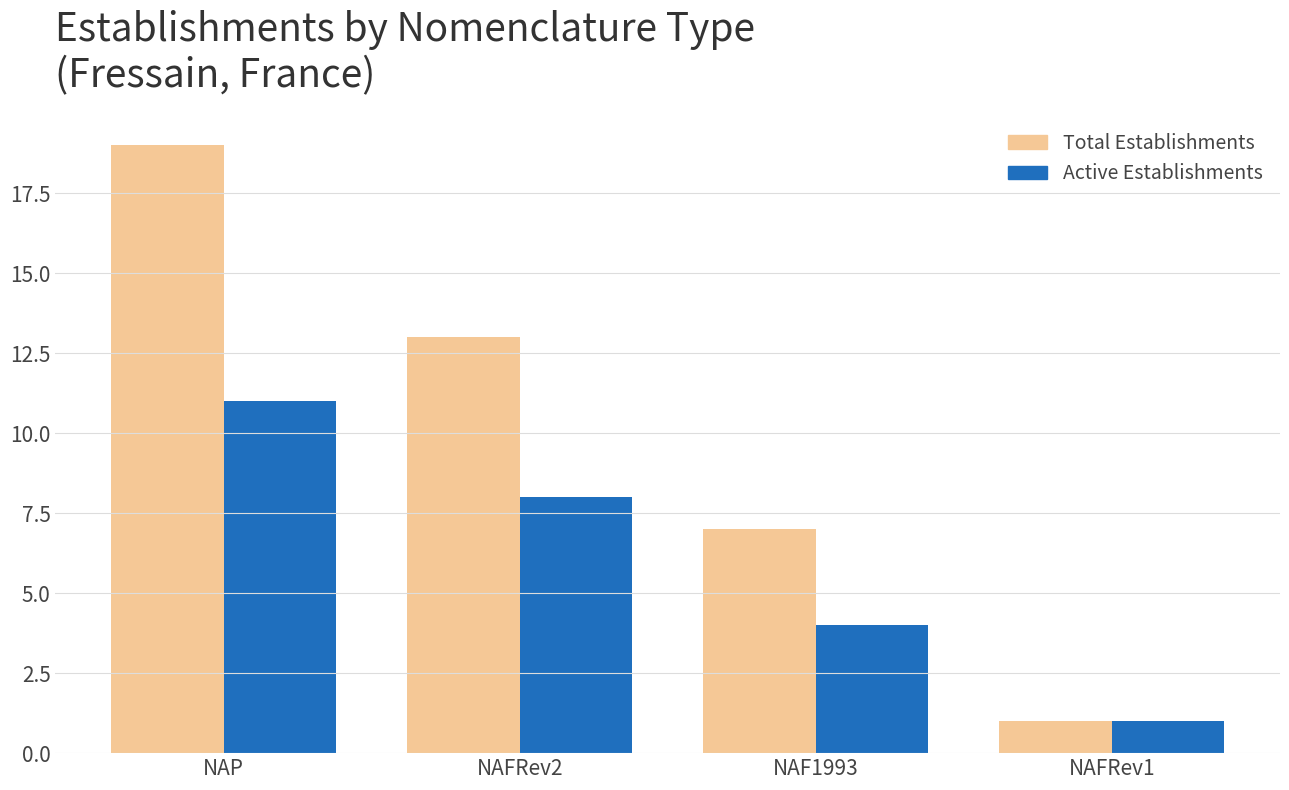

At how many categories does at least one series exceed 14?

1